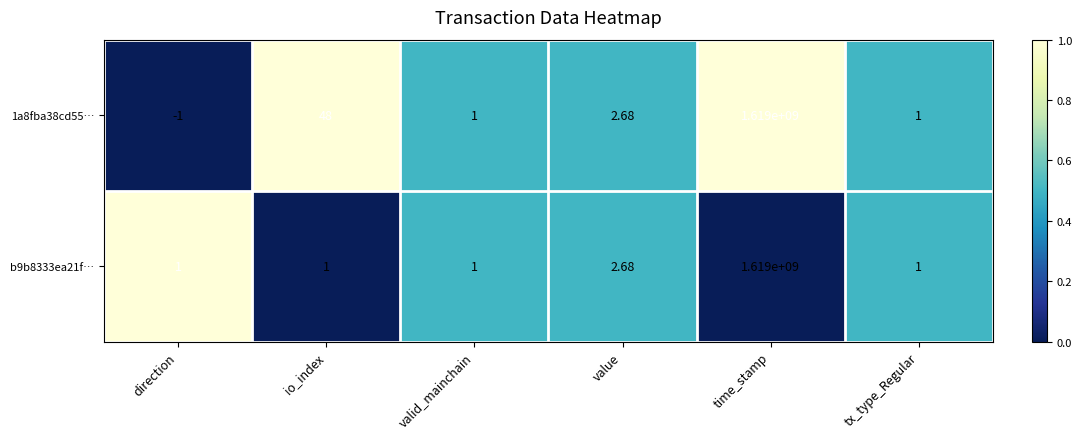

At which label does 1a8fba38cd55… reach its peak?

time_stamp